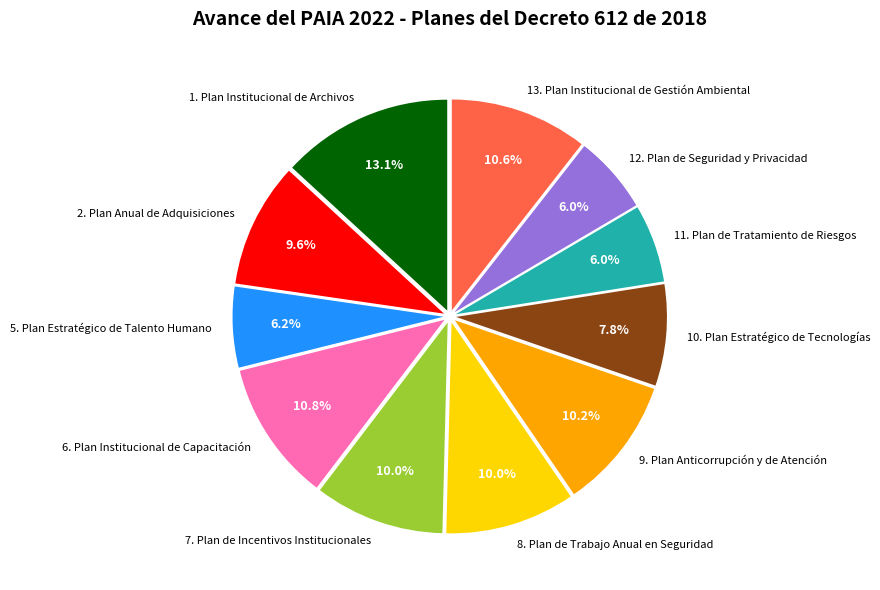

Which category has the biggest portion of the pie?

1. Plan Institucional de Archivos